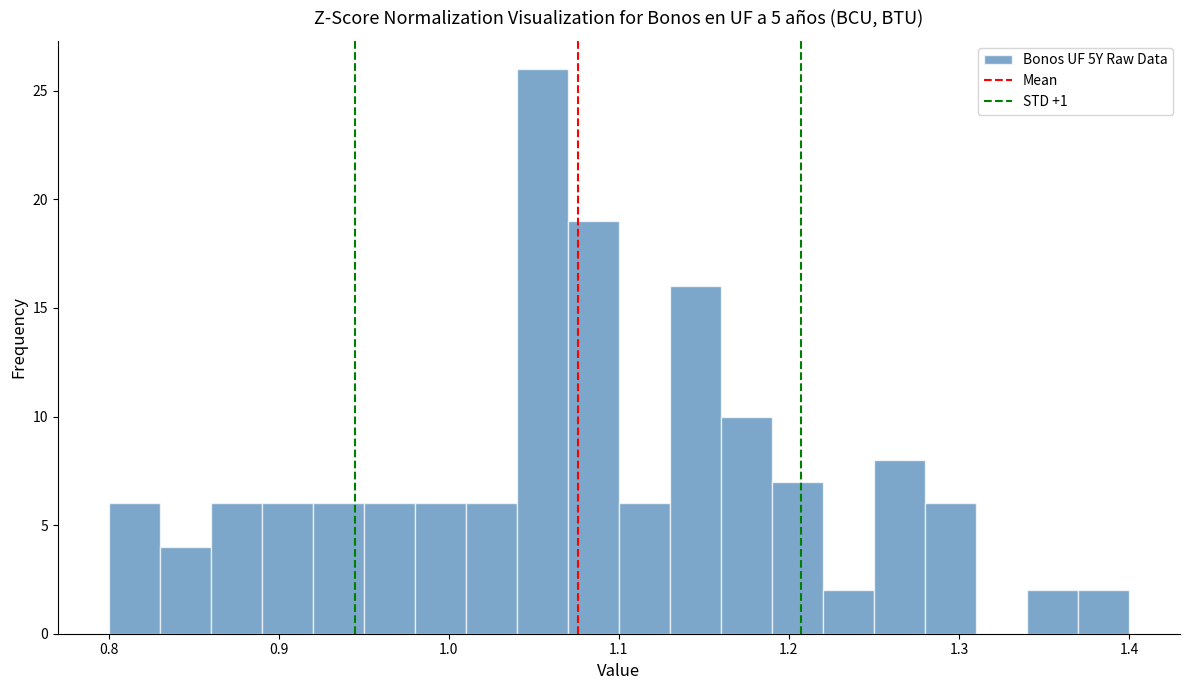

Read against the x-axis, roughly where is the centre of the tallest bar?

1.06